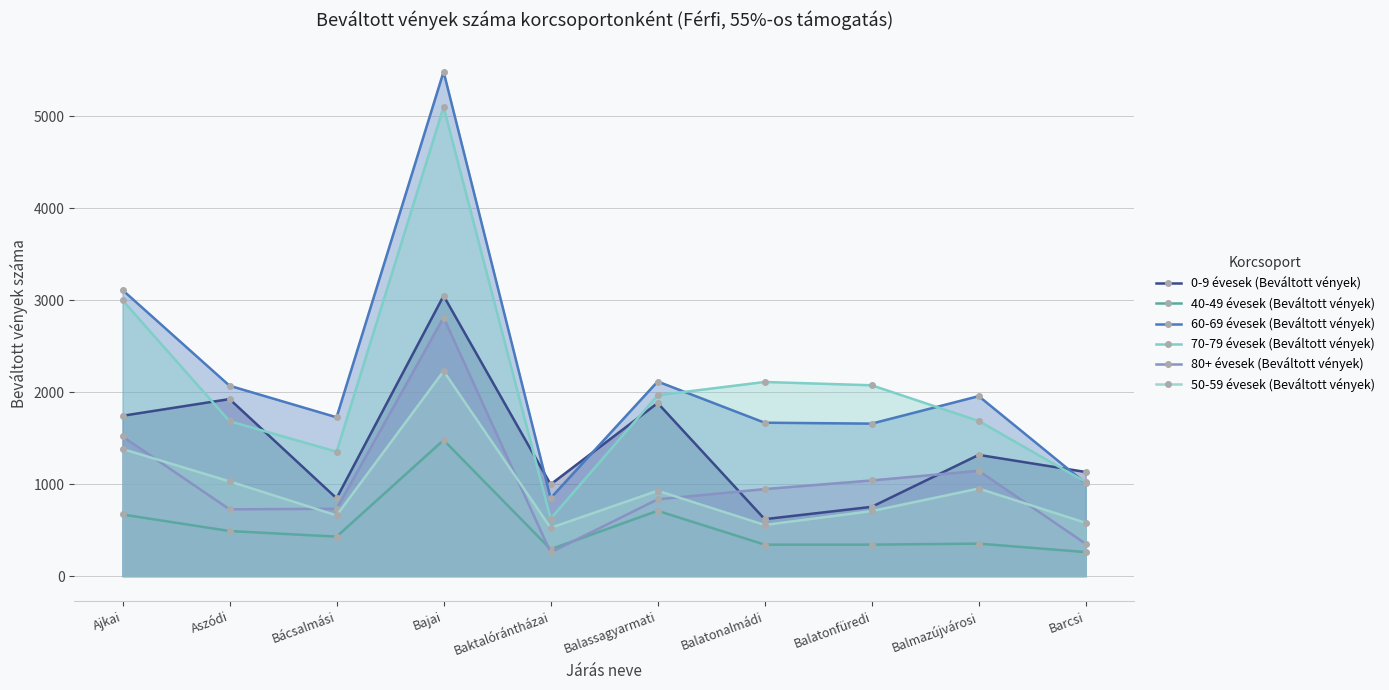

Which label corresponds to the largest value in the chart?

Bajai